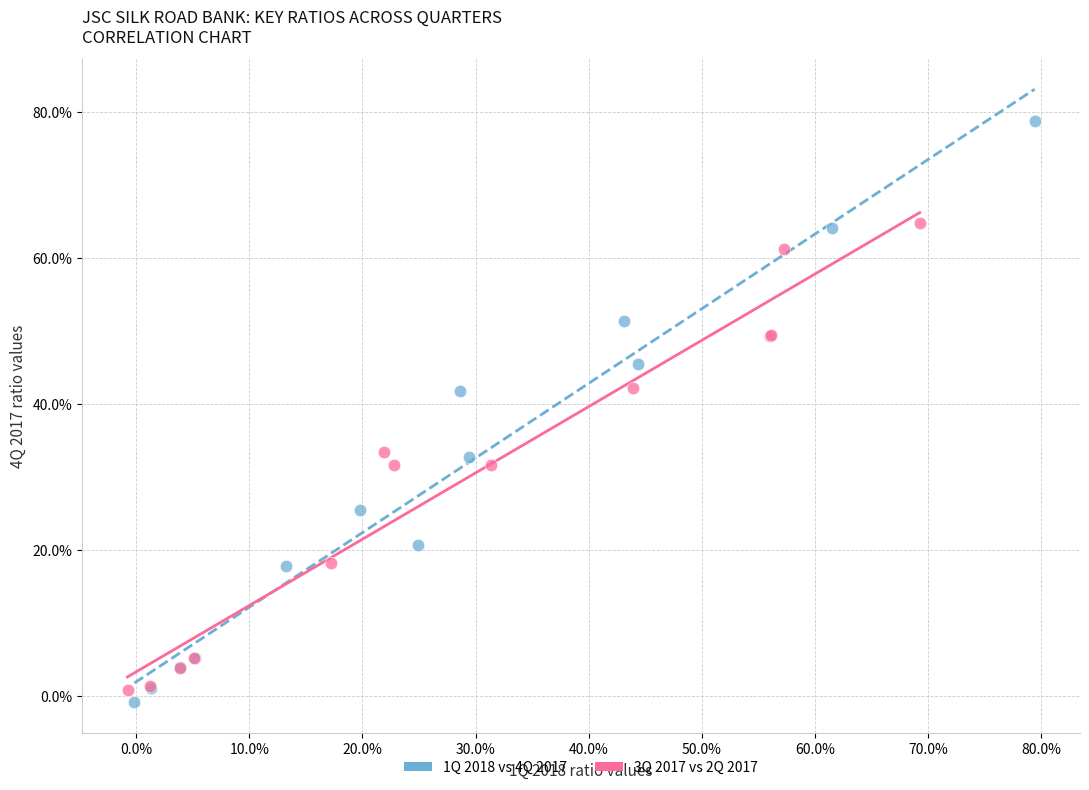

What are all the series names shown in the legend?

1Q 2018 vs 4Q 2017, 3Q 2017 vs 2Q 2017